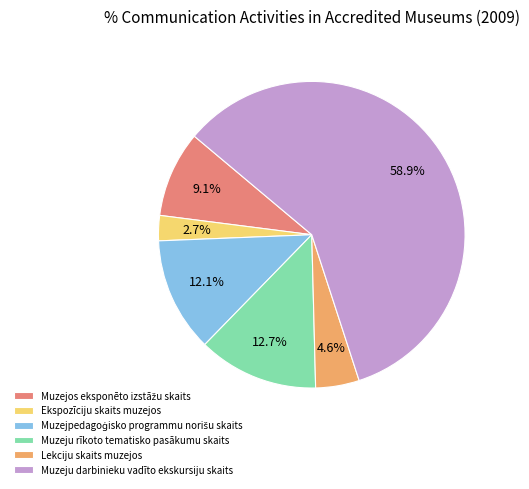

Count the number of slices in the pie.

6